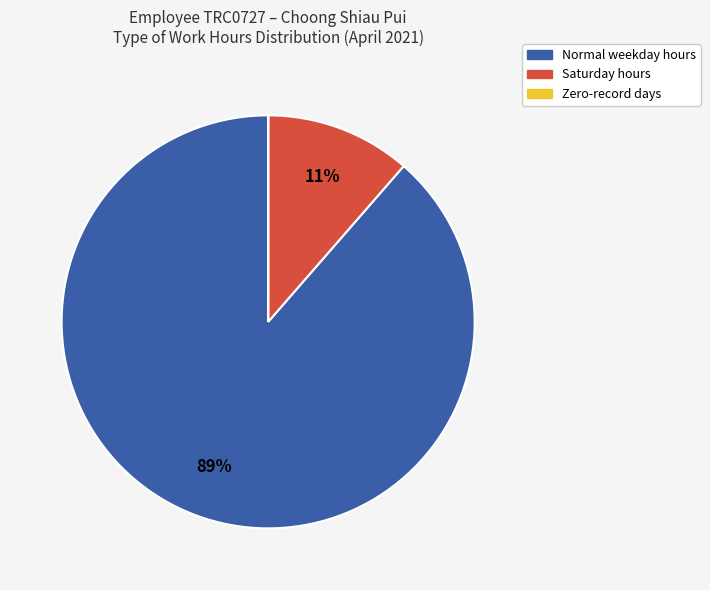

Which slice is the largest?

Normal weekday hours